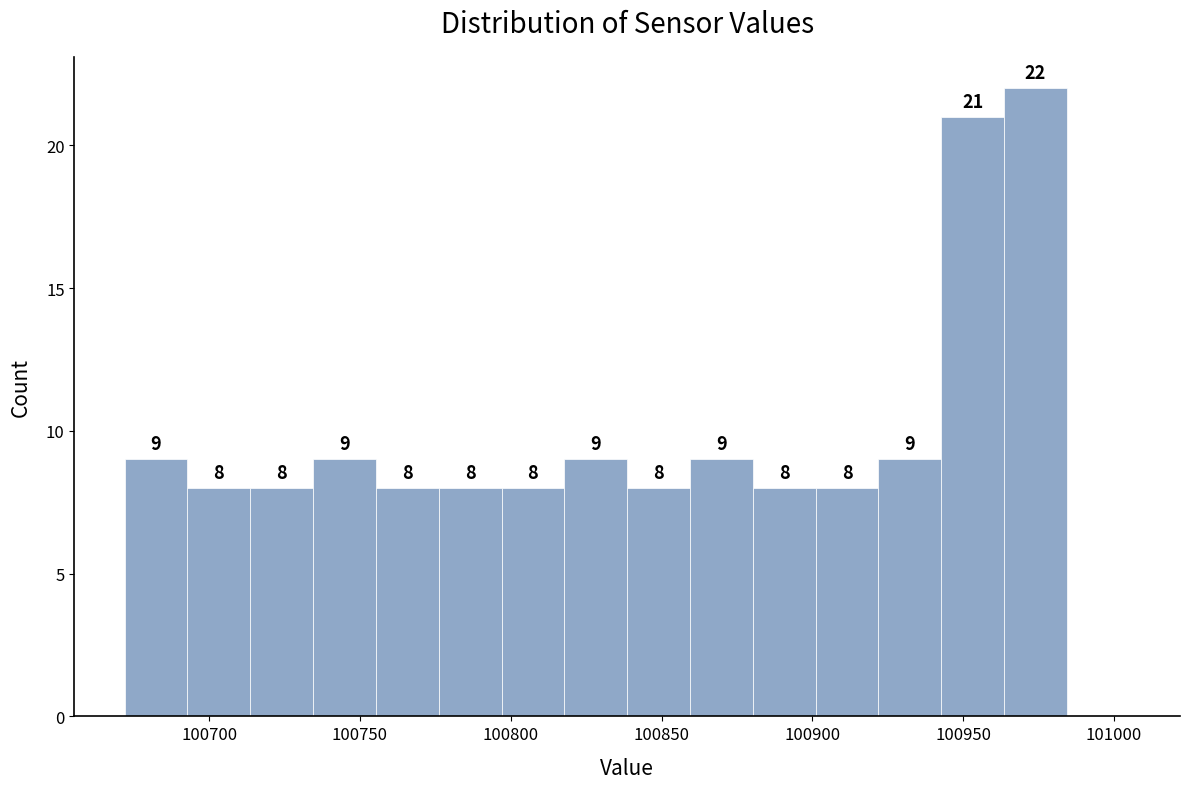

Over which range of the x-axis is the bar tallest?

100965 to 100985